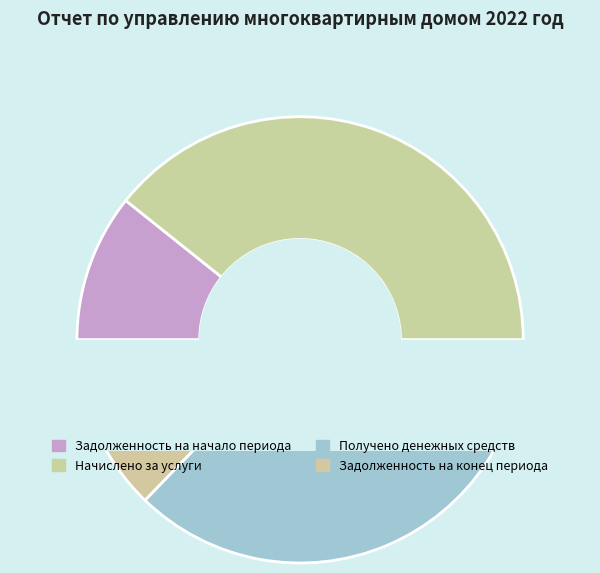

Which has a higher value, Задолженность на начало периода or Начислено за услуги?

Начислено за услуги